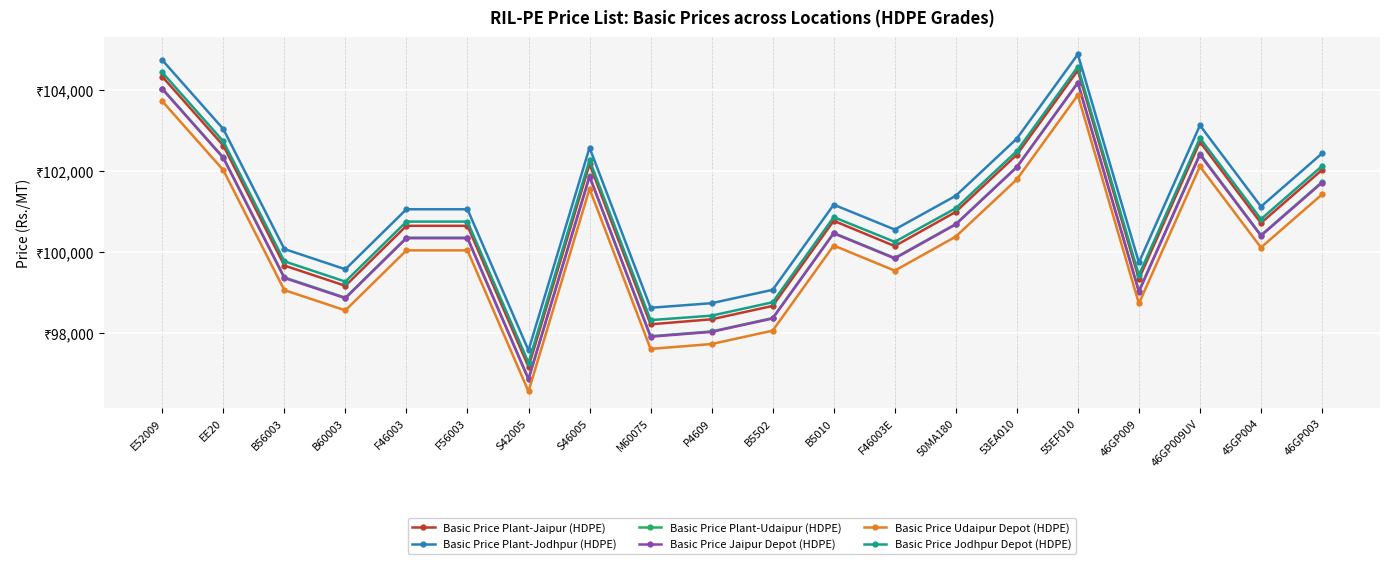

True or false: Basic Price Udaipur Depot (HDPE) and Basic Price Jaipur Depot (HDPE) intersect in this chart.

False